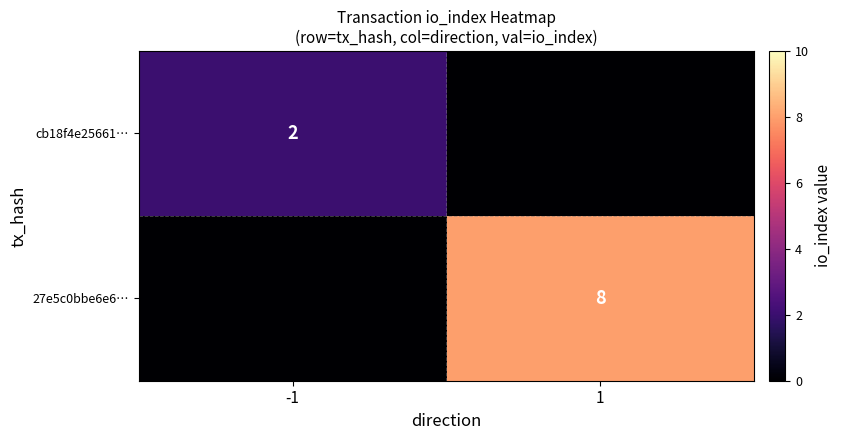

What is the total value across all series at -1?

2